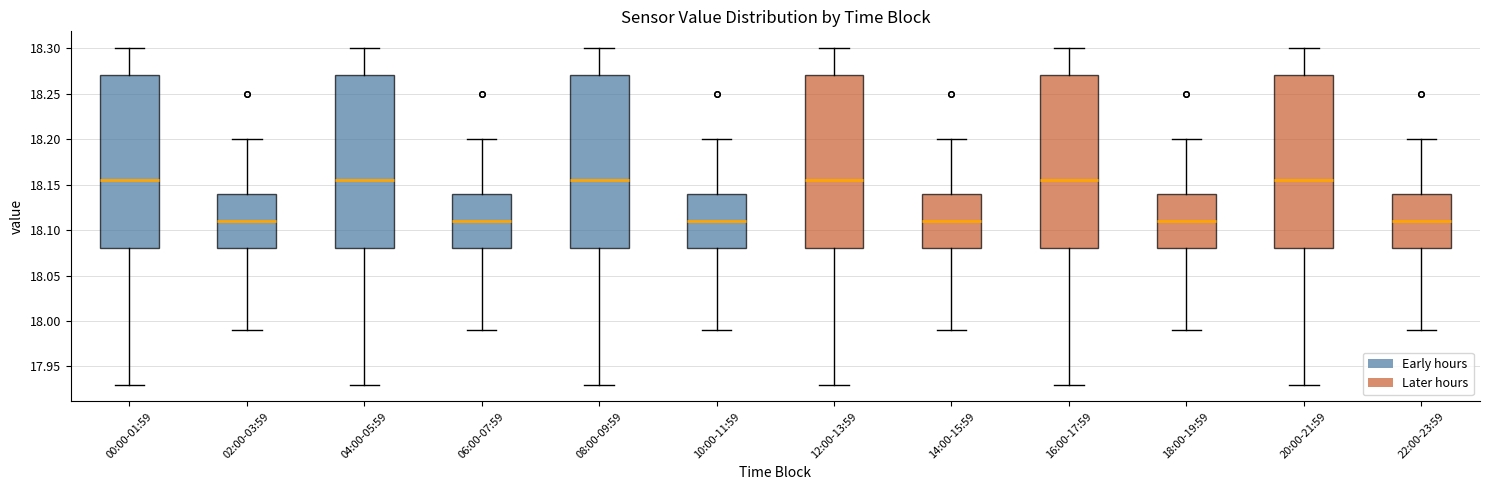

Reading left to right, transcribe this box plot: for each box, give where its median line is, the range the box spans, and where its two whiskers end, as read against the y-axis. The values are not printed on the chart, so give them approximately, as read against the axis.

00:00-01:59: median 18.155, box 18.080 to 18.270, whiskers 17.930 to 18.300
02:00-03:59: median 18.110, box 18.080 to 18.140, whiskers 17.990 to 18.200
04:00-05:59: median 18.155, box 18.080 to 18.270, whiskers 17.930 to 18.300
06:00-07:59: median 18.110, box 18.080 to 18.140, whiskers 17.990 to 18.200
08:00-09:59: median 18.155, box 18.080 to 18.270, whiskers 17.930 to 18.300
10:00-11:59: median 18.110, box 18.080 to 18.140, whiskers 17.990 to 18.200
12:00-13:59: median 18.155, box 18.080 to 18.270, whiskers 17.930 to 18.300
14:00-15:59: median 18.110, box 18.080 to 18.140, whiskers 17.990 to 18.200
16:00-17:59: median 18.155, box 18.080 to 18.270, whiskers 17.930 to 18.300
18:00-19:59: median 18.110, box 18.080 to 18.140, whiskers 17.990 to 18.200
20:00-21:59: median 18.155, box 18.080 to 18.270, whiskers 17.930 to 18.300
22:00-23:59: median 18.110, box 18.080 to 18.140, whiskers 17.990 to 18.200